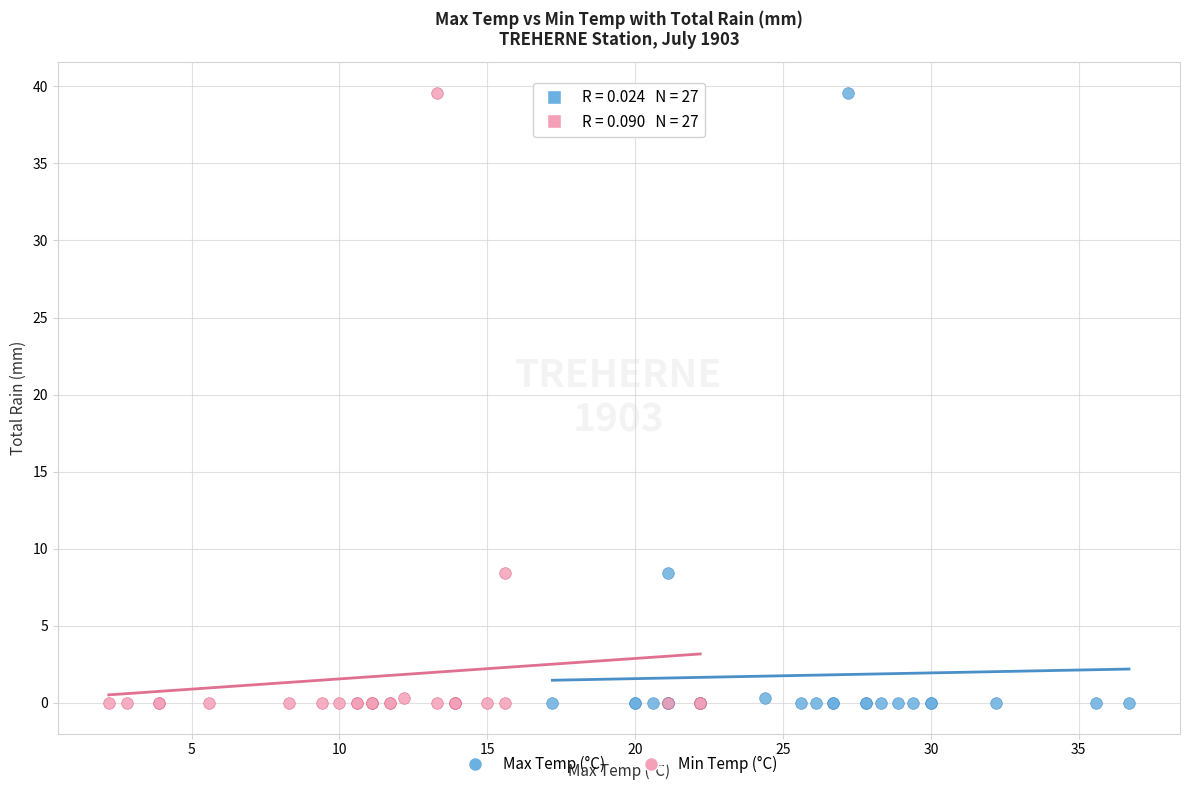

What are all the series names shown in the legend?

Max Temp (°C), Min Temp (°C)